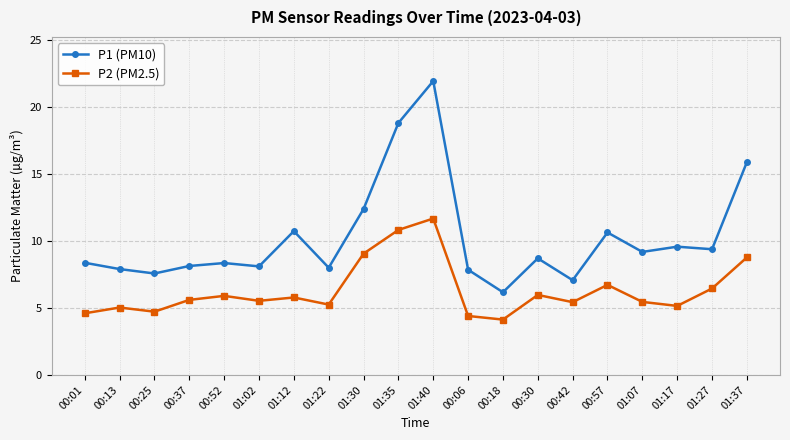

Does the chart have visible grid lines?

Yes